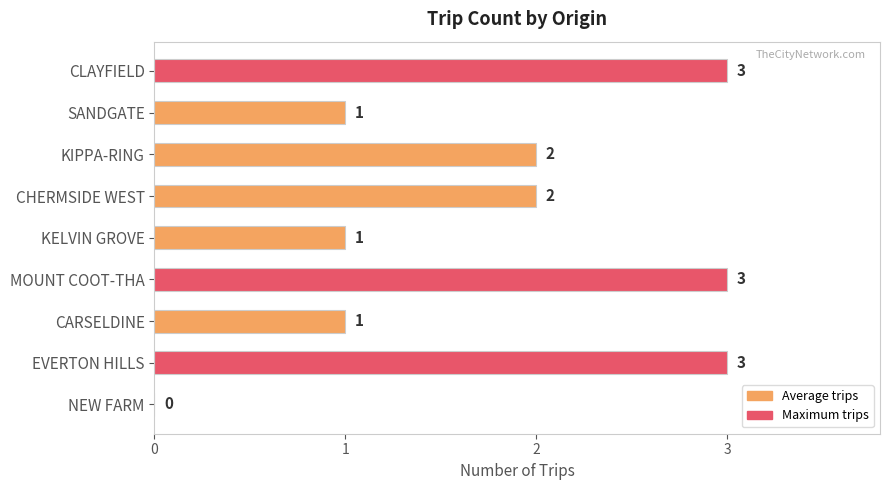

Reading top to bottom, what are all the values shown in this chart?

CLAYFIELD=3	SANDGATE=1	KIPPA-RING=2	CHERMSIDE WEST=2	KELVIN GROVE=1	MOUNT COOT-THA=3	CARSELDINE=1	EVERTON HILLS=3	NEW FARM=0